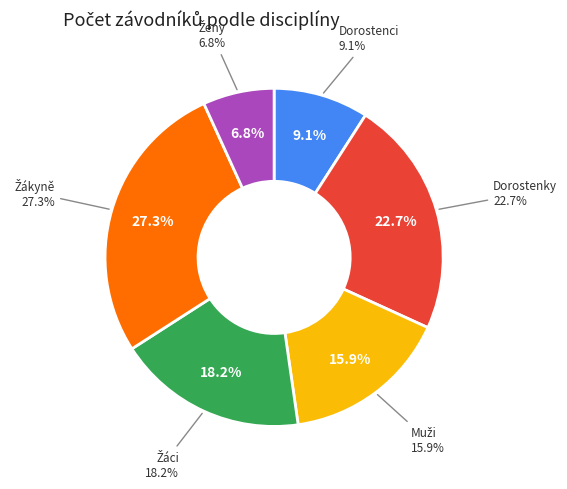

Do Žáci and Muži together represent more than half of the pie?

No